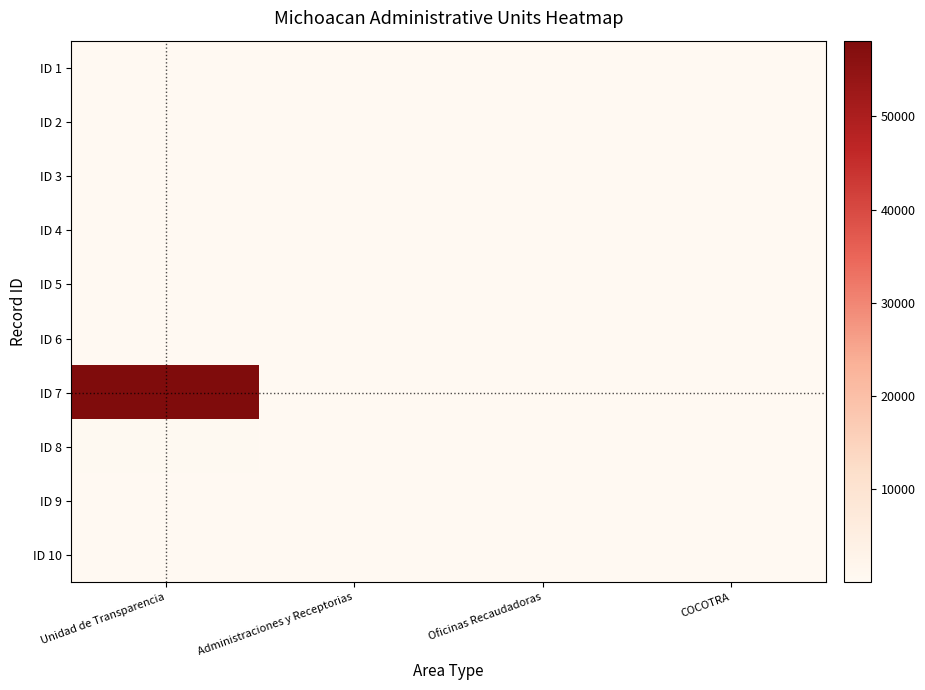

How many distinct data groups are displayed?

10